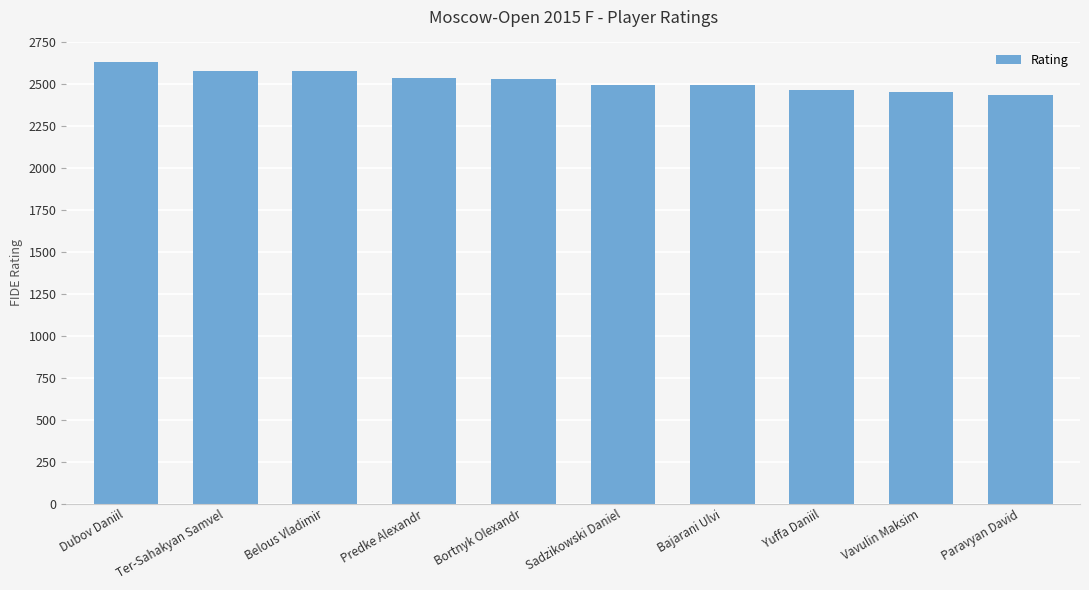

The value at Vavulin Maksim is 2453. True or false?

True